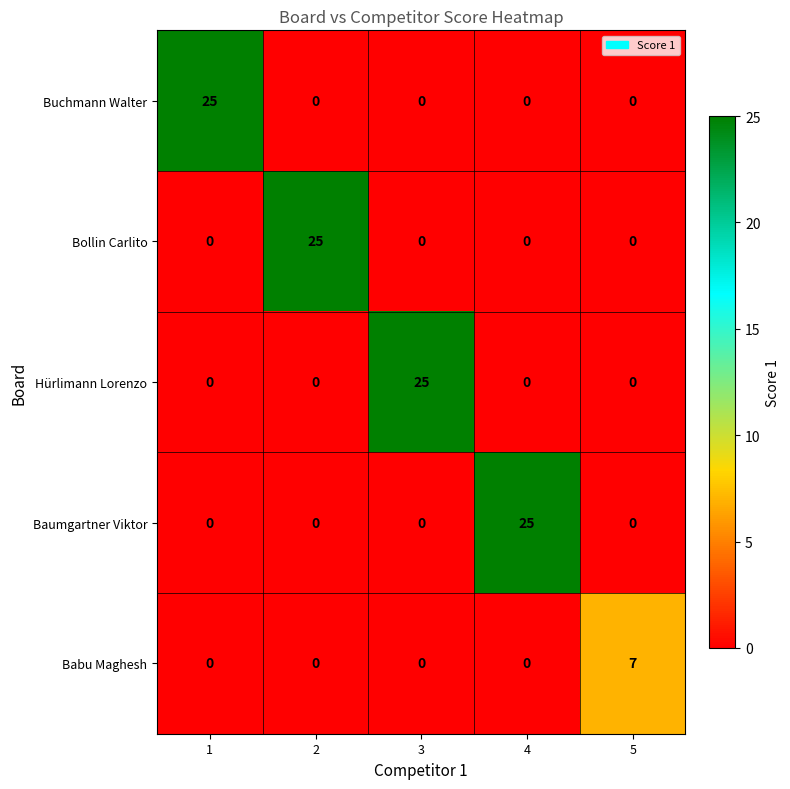

What is the sum of all Buchmann Walter values?

25